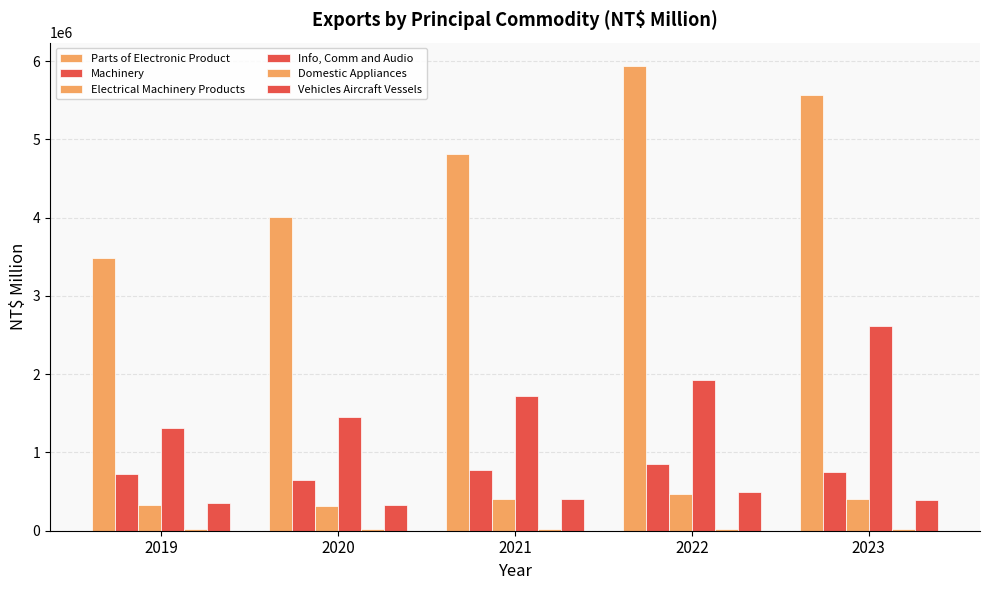

Count the number of categories in the chart.

5